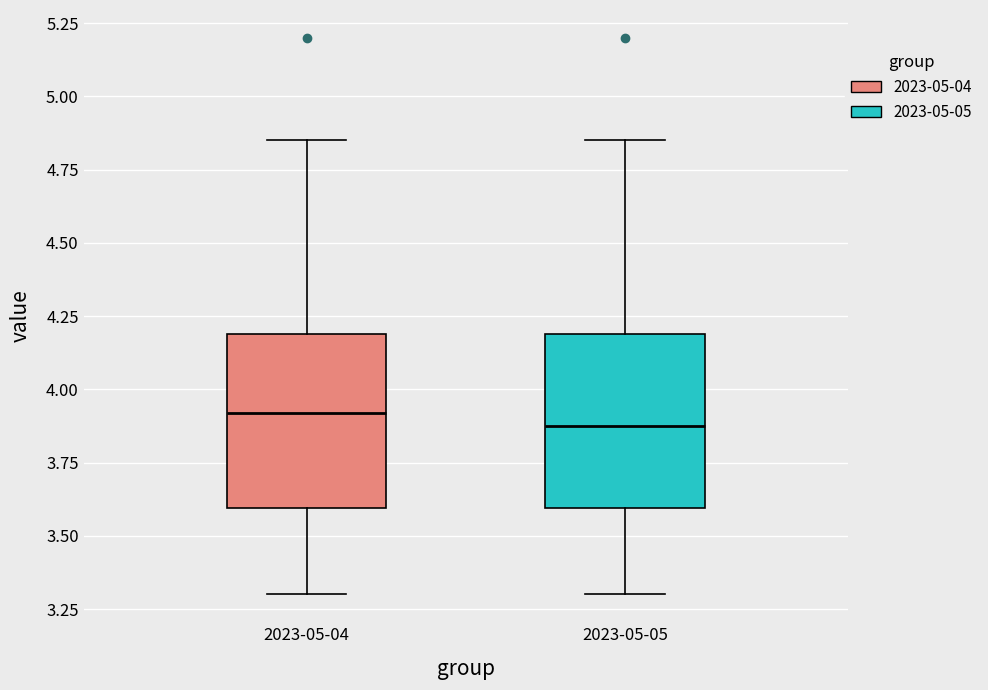

Reading left to right, read every box against the y-axis: the position of its median line, the range the box covers, and the ends of its whiskers. The values are not printed on the chart, so give them approximately, as read against the axis.

2023-05-04: median 3.90, box 3.60 to 4.20, whiskers 3.30 to 4.85
2023-05-05: median 3.90, box 3.60 to 4.20, whiskers 3.30 to 4.85